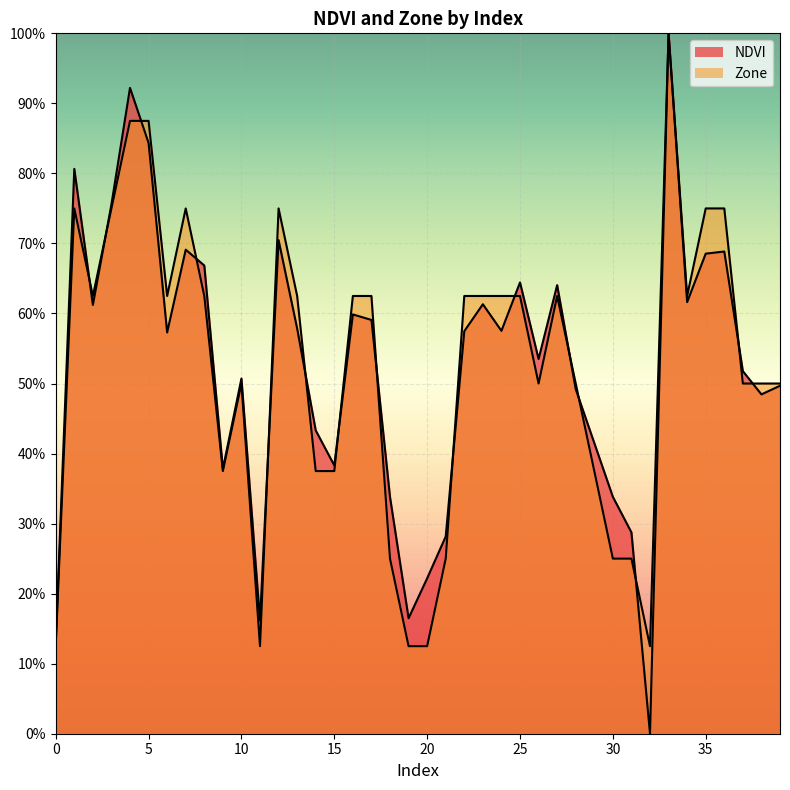

Reading left to right, transcribe all the data shown in this chart.

NDVI: 0.1	0.8	0.6	0.8	0.9	0.8	0.6	0.7	0.7	0.4	0.5	0.2	0.7	0.6	0.4	0.4	0.6	0.6	0.3	0.2	0.2	0.3	0.6	0.6	0.6	0.6	0.5	0.6	0.5	0.4	0.3	0.3	0.0	1.0	0.6	0.7	0.7	0.5	0.5	0.5
Zone: 0.1	0.8	0.6	0.8	0.9	0.9	0.6	0.8	0.6	0.4	0.5	0.1	0.8	0.6	0.4	0.4	0.6	0.6	0.2	0.1	0.1	0.2	0.6	0.6	0.6	0.6	0.5	0.6	0.5	0.4	0.2	0.2	0.1	1.0	0.6	0.8	0.8	0.5	0.5	0.5